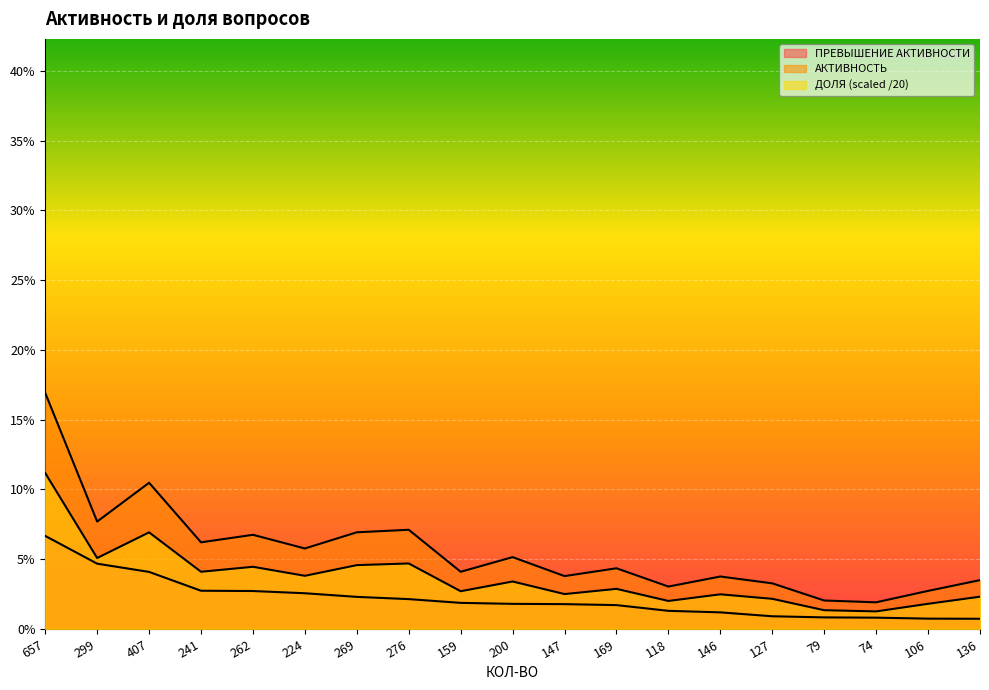

True or false: ПРЕВЫШЕНИЕ АКТИВНОСТИ and АКТИВНОСТЬ intersect in this chart.

False